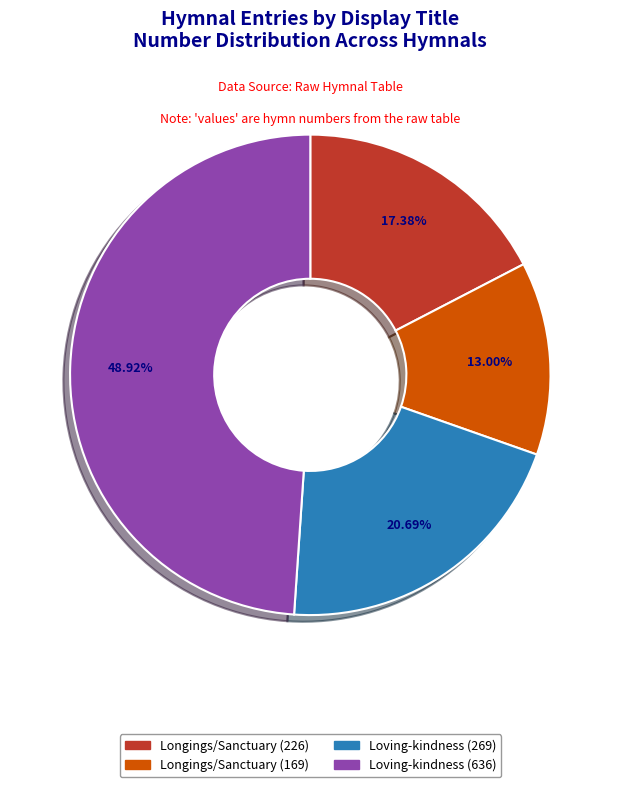

Is there any slice that represents more than half of the pie?

No